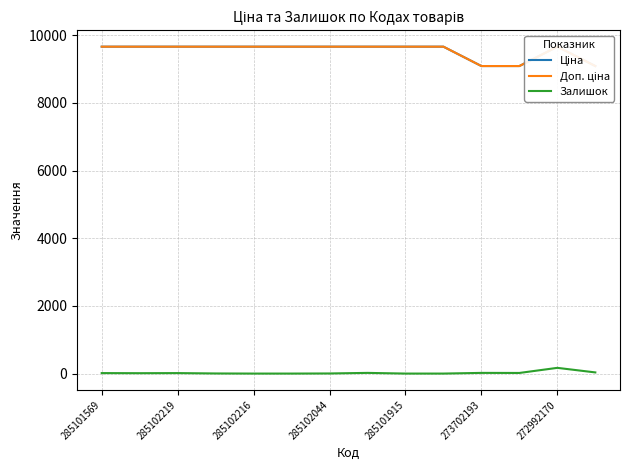

Which series has the largest total across all categories?

Ціна